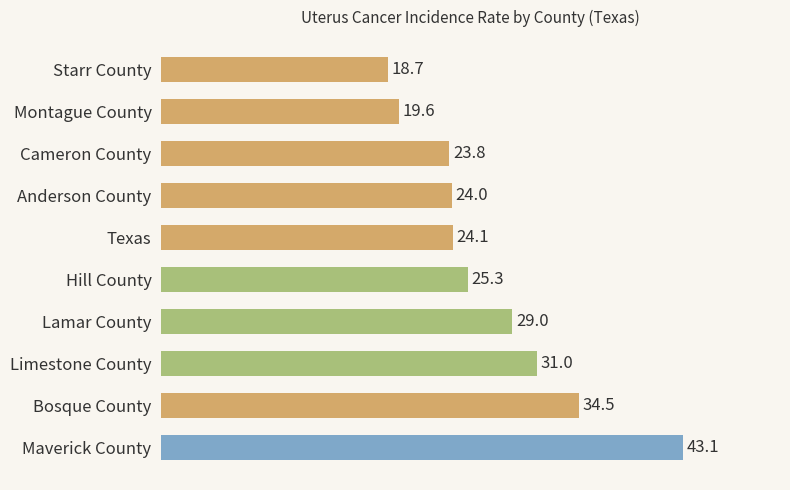

Which label corresponds to the smallest value in the chart?

Starr County